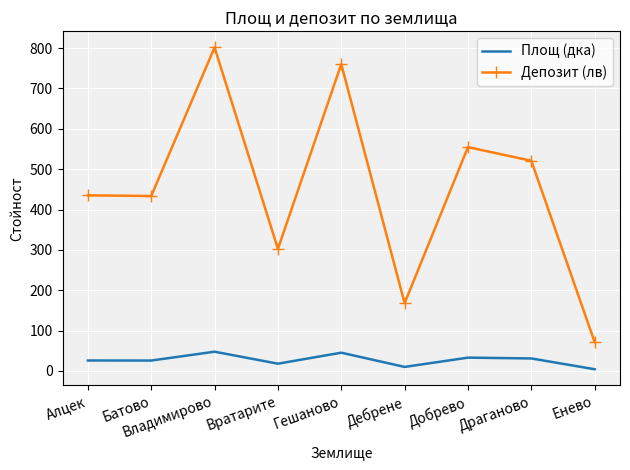

True or false: Депозит (лв) and Площ (дка) cross at least once.

False